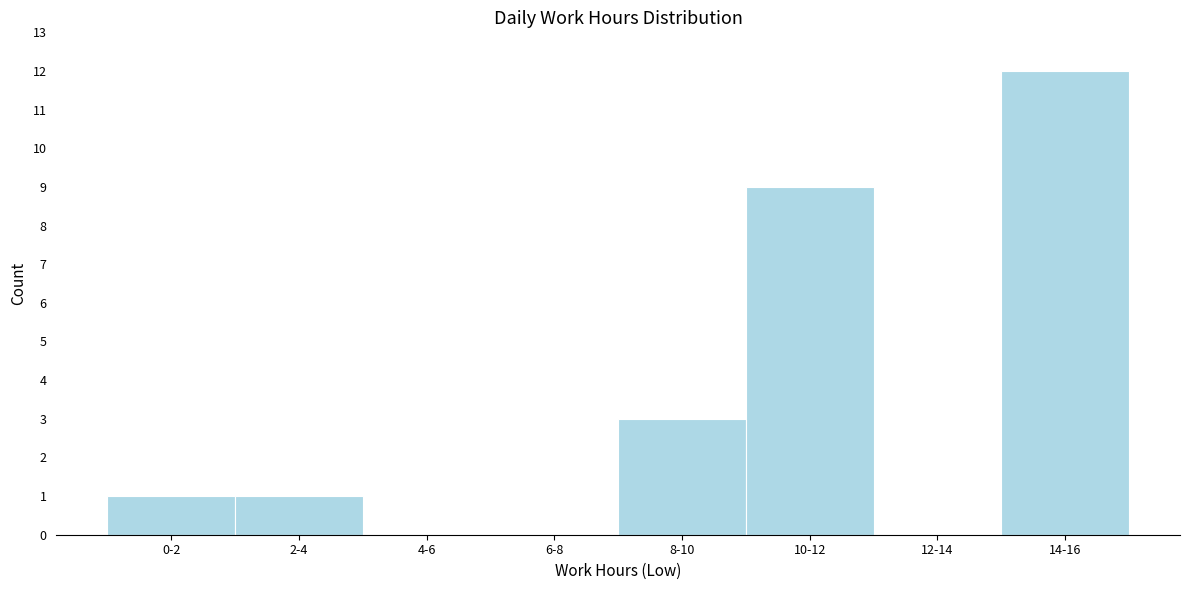

Reading left to right, extract all data points from this chart.

0-2=1	2-4=1	4-6=0	6-8=0	8-10=3	10-12=9	12-14=0	14-16=12